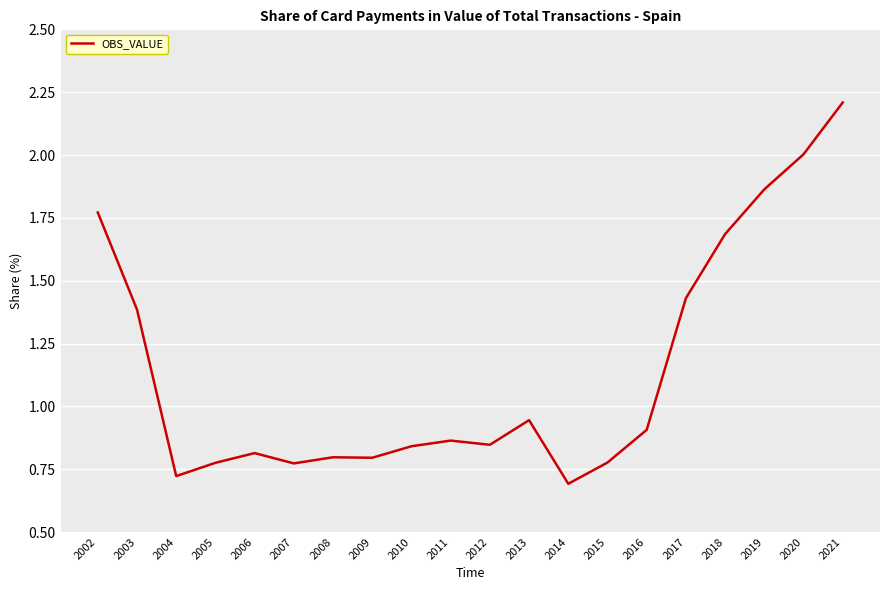

Is it true that the value at 2021 is 3.2?

False